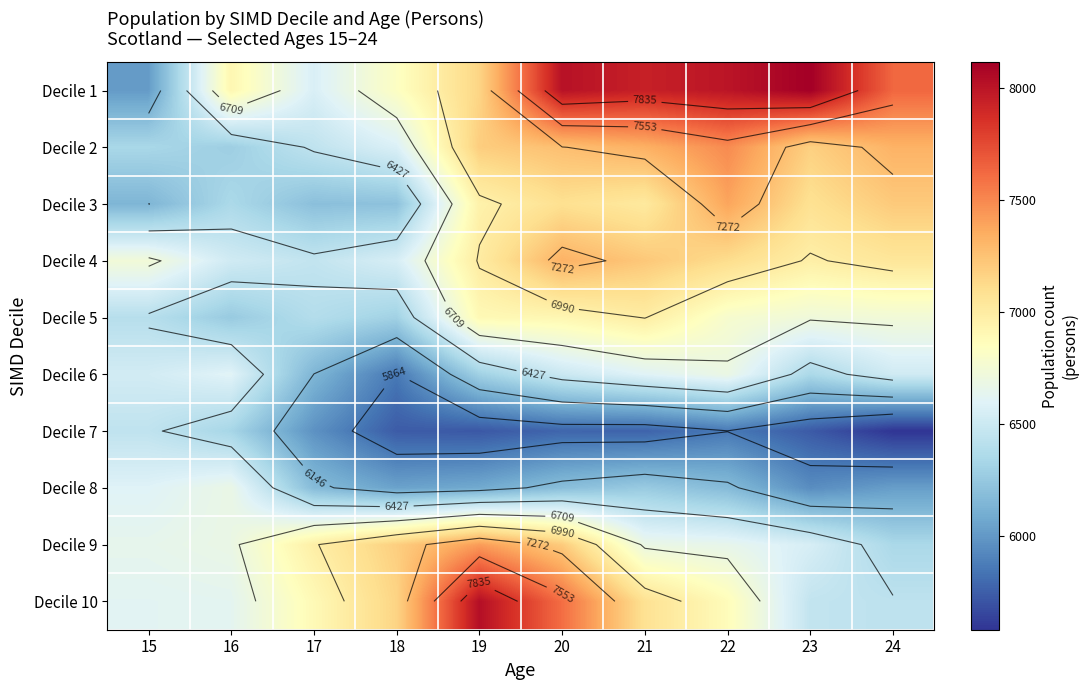

List the series in order of their peak value, lowest first.

Decile 7, Decile 8, Decile 6, Decile 5, Decile 4, Decile 3, Decile 9, Decile 2, Decile 10, Decile 1